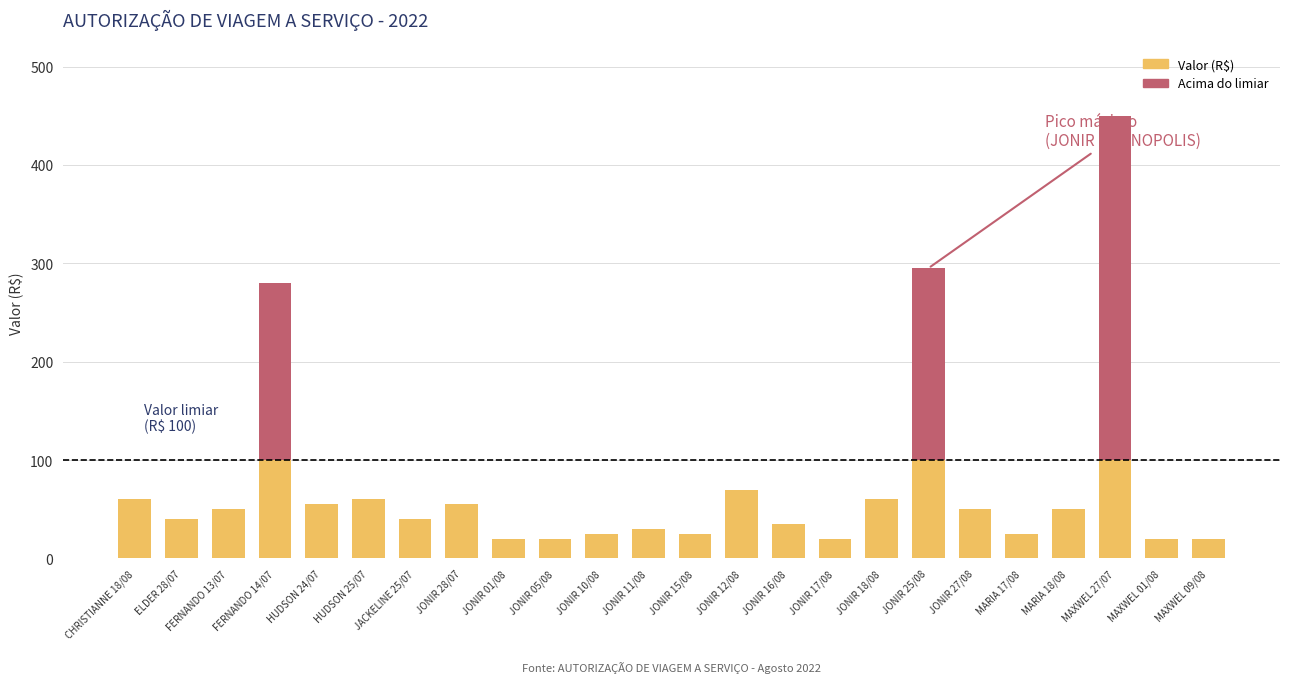

Reading right to left, transcribe all the data shown in this chart.

20	20	450	50	25	50	295	60	20	35	70	25	30	25	20	20	55	40	60	55	280	50	40	60